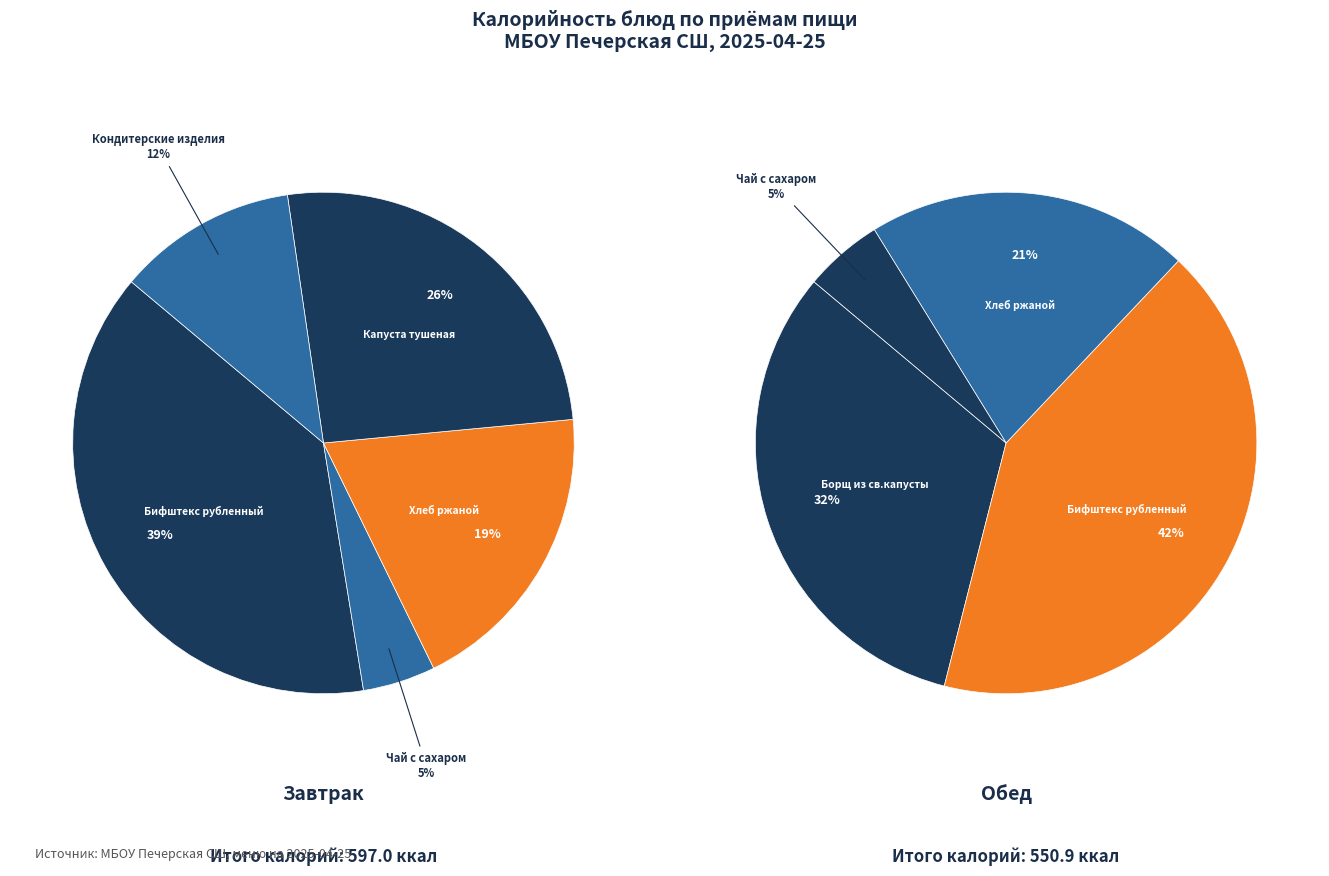

What is the ratio of the value at Борщ из св.капусты to the value at Кондитерские изделия?

2.6